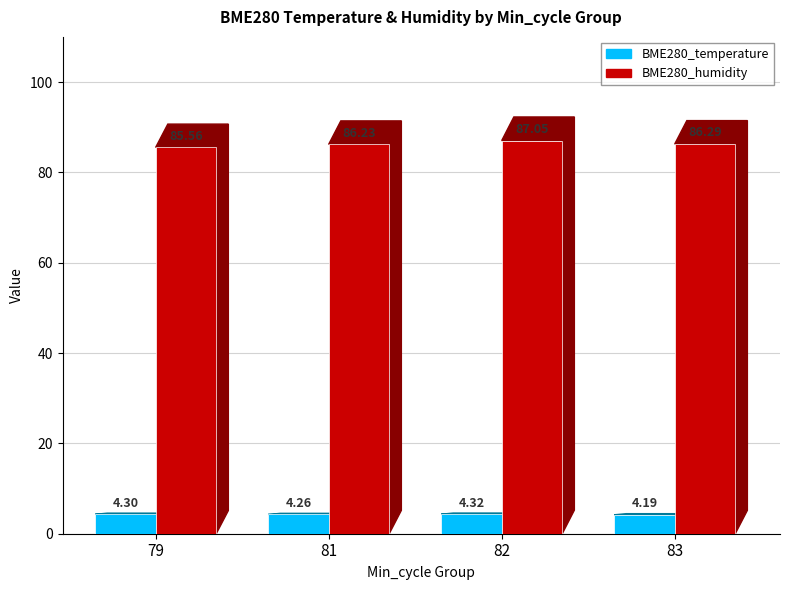

How many values in the BME280_humidity series exceed 86?

3